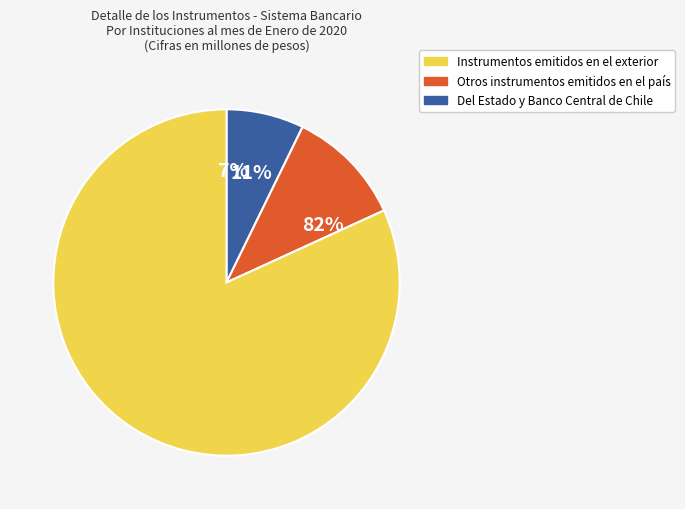

Does Instrumentos emitidos en el exterior account for over 50% of the chart?

Yes